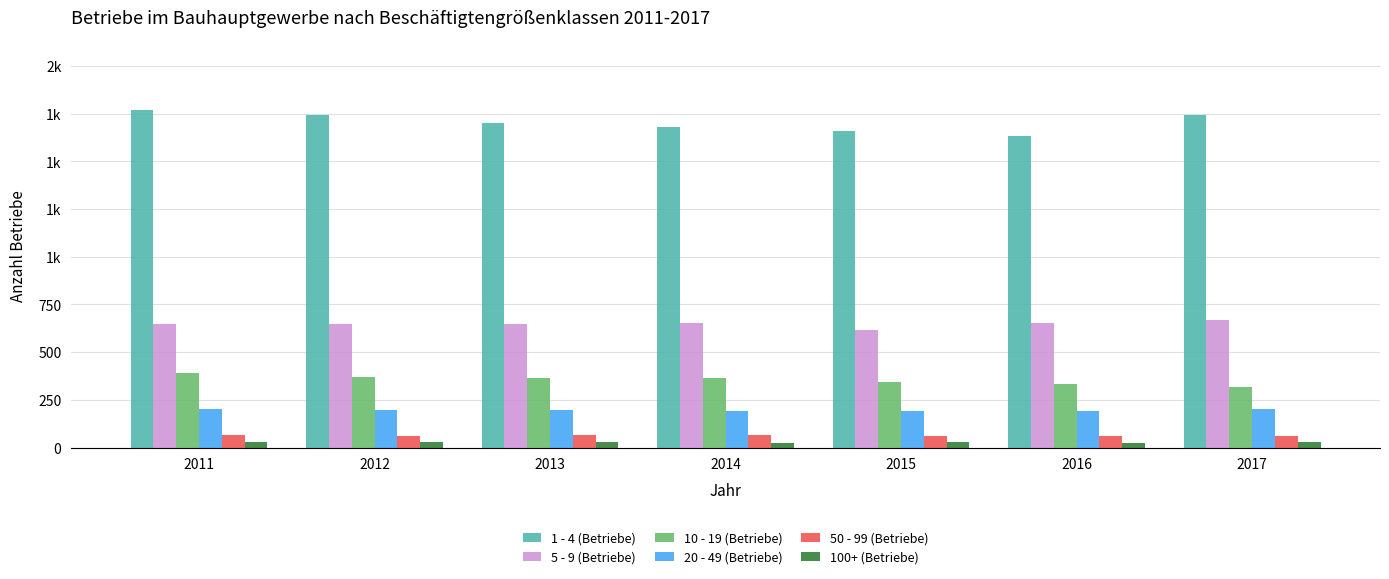

Are the bars grouped side by side (vs. stacked)?

Yes